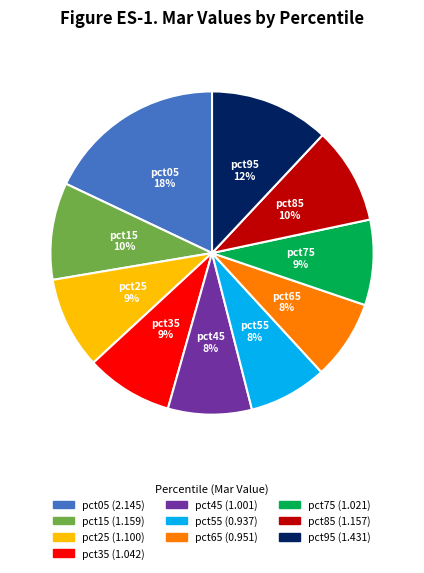

The pct55 slice represents 8% of the pie. True or false?

True